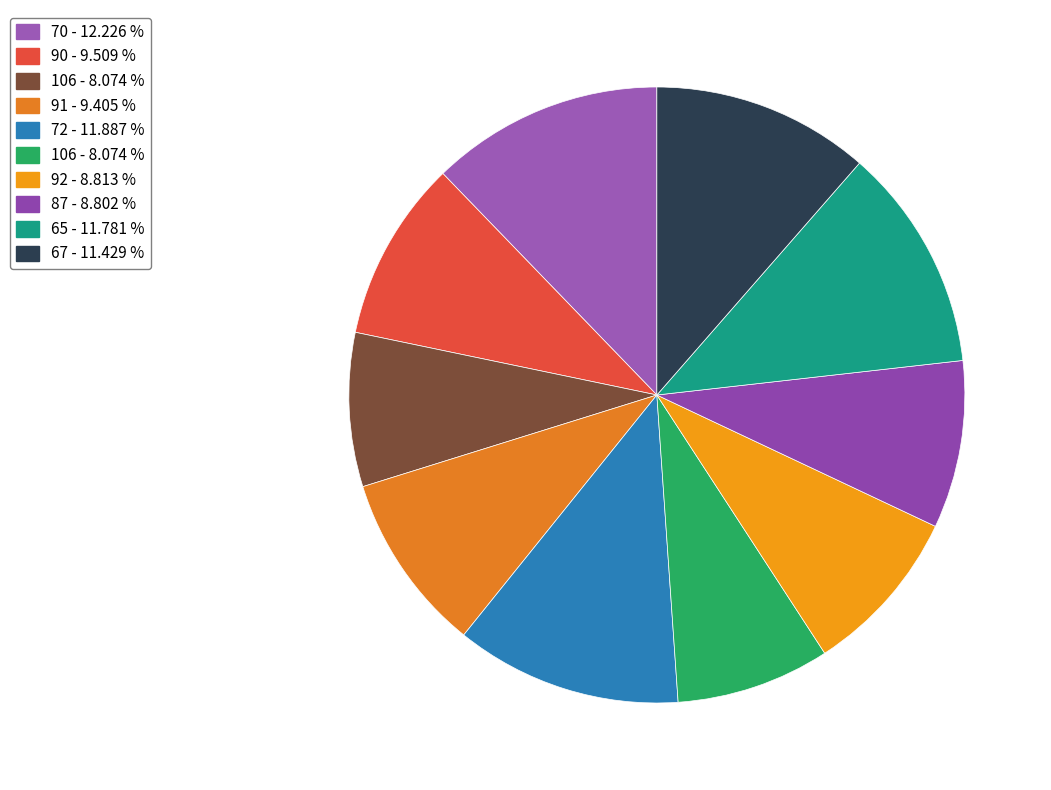

Count the number of slices in the pie.

10